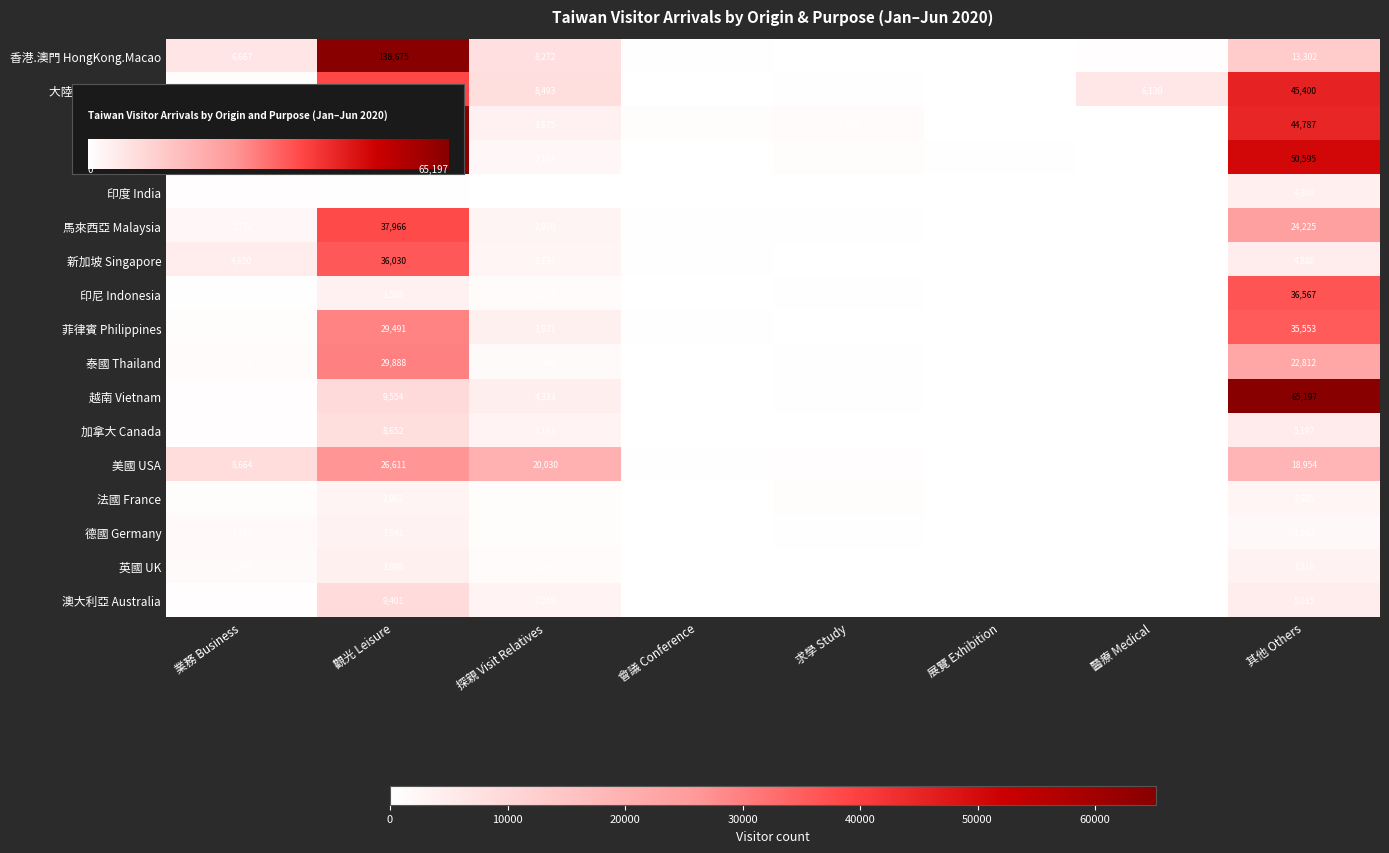

What is the total value across all series at 展覽 Exhibition?

616